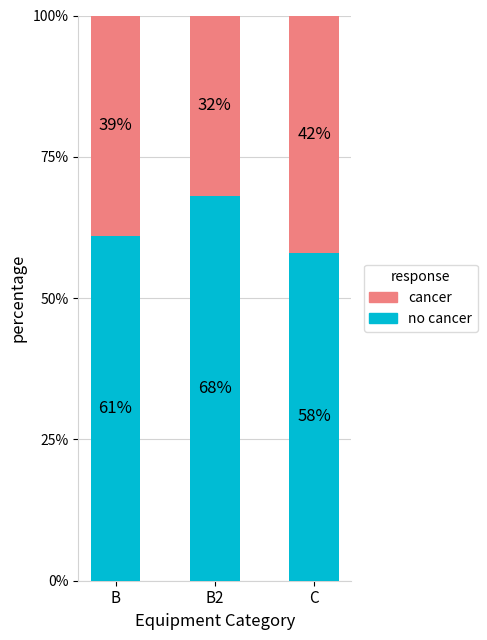

Does the chart contain stacked bars?

Yes